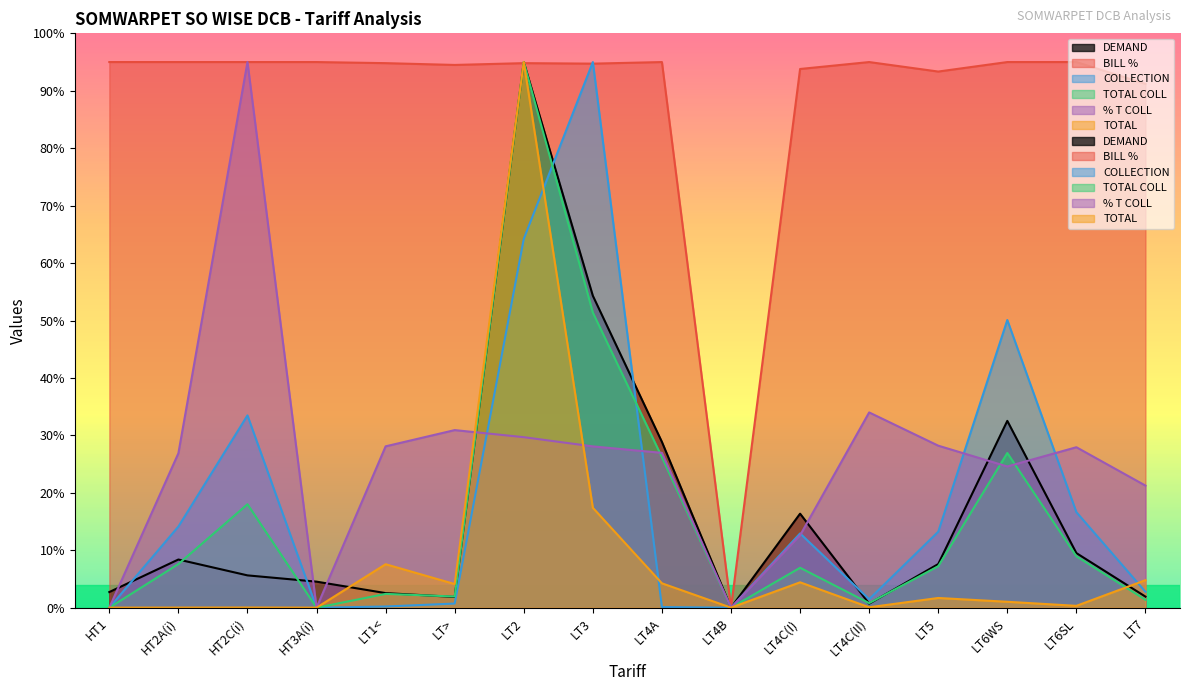

In BILL %, how many points are higher than both neighbors (excluding endpoints)?

3